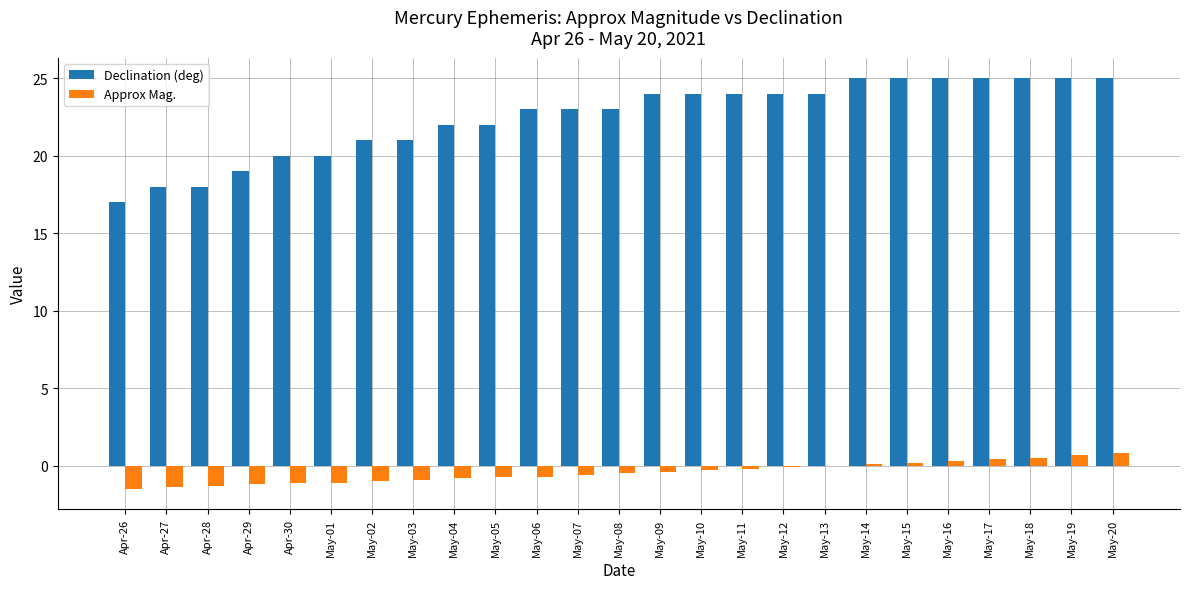

Which series changed the most between Apr-28 and May-04?

Declination (deg)